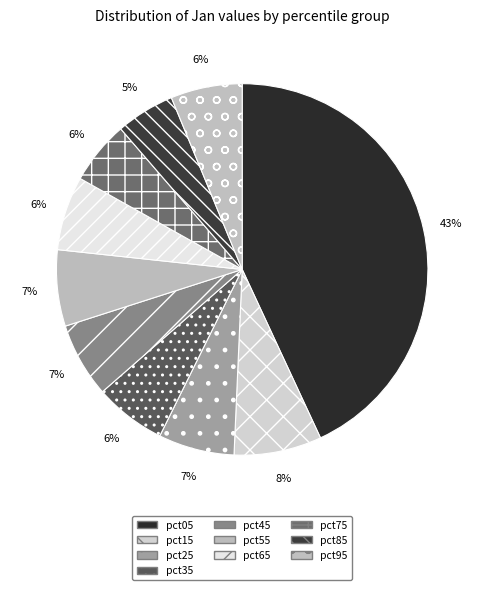

To the nearest percent, what is the combined percentage of pct65 and pct95?

13%